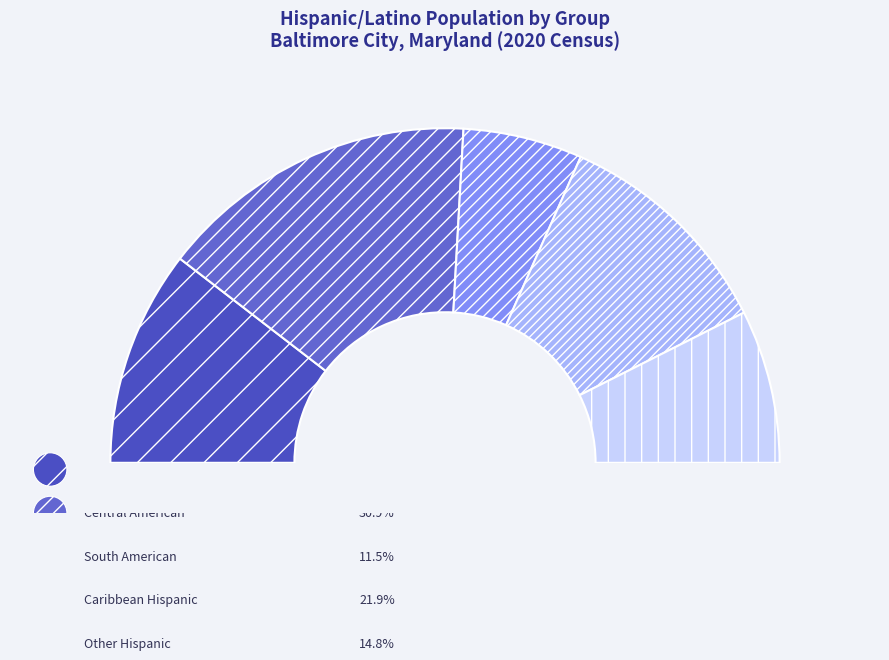

Does Mexican account for over 50% of the chart?

No